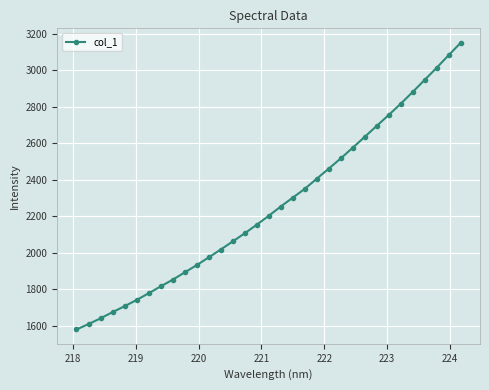

True or false: there are more than 2 points higher than both neighbors.

False